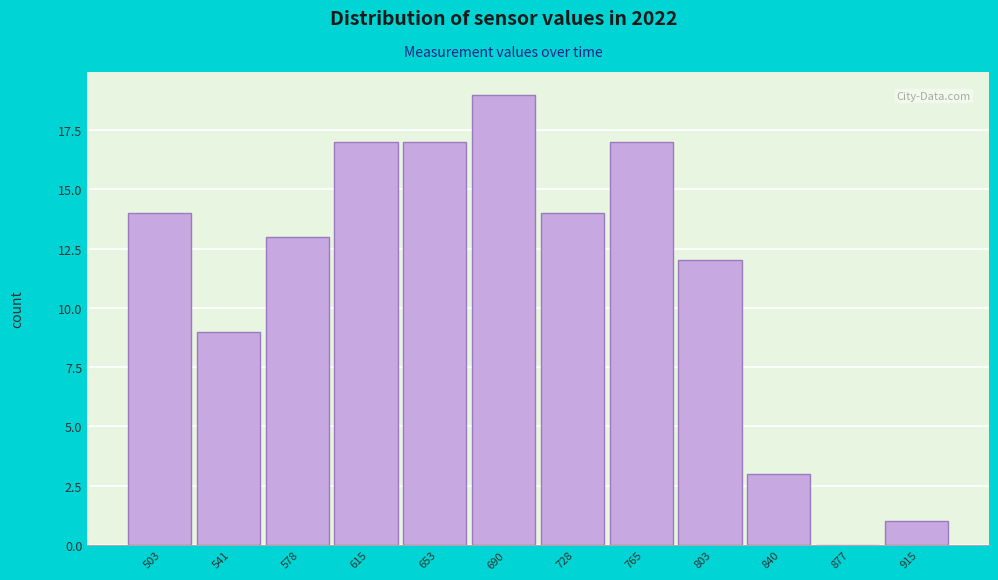

Reading left to right, transcribe this chart: for each bar, give the range it covers on the x-axis and its height. Neither the bar edges nor the heights are printed on the chart, so give them approximately, as read against the axes.

485 to 520: 14
520 to 560: 9
560 to 595: 13
595 to 635: 17
635 to 670: 17
670 to 710: 19
710 to 745: 14
745 to 785: 17
785 to 820: 12
820 to 860: 3
860 to 895: 0
895 to 935: 1